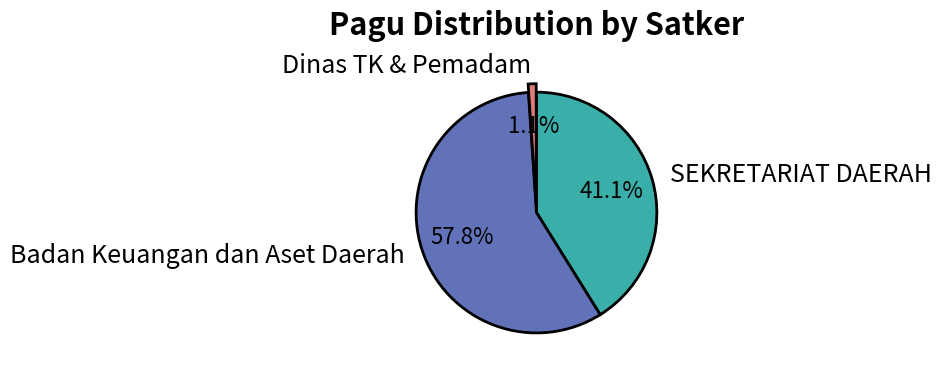

Is there any slice that represents more than half of the pie?

Yes